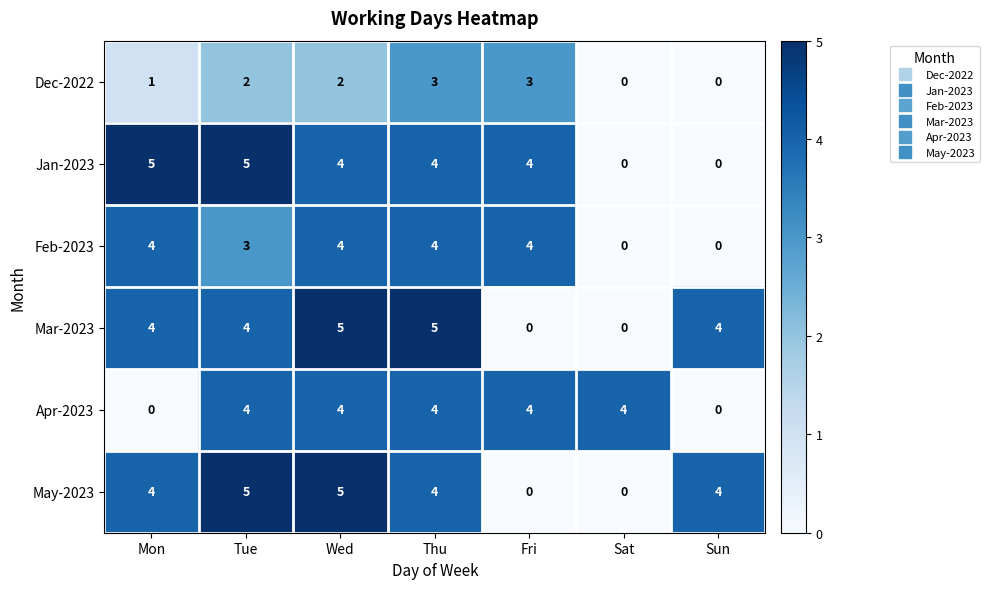

Count the Dec-2022 values in the range 0 to 3.

7